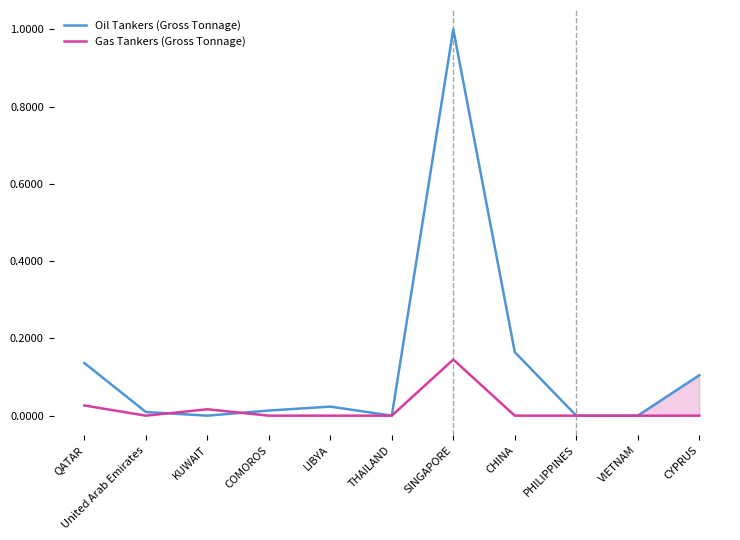

At how many categories does at least one series exceed 0?

8